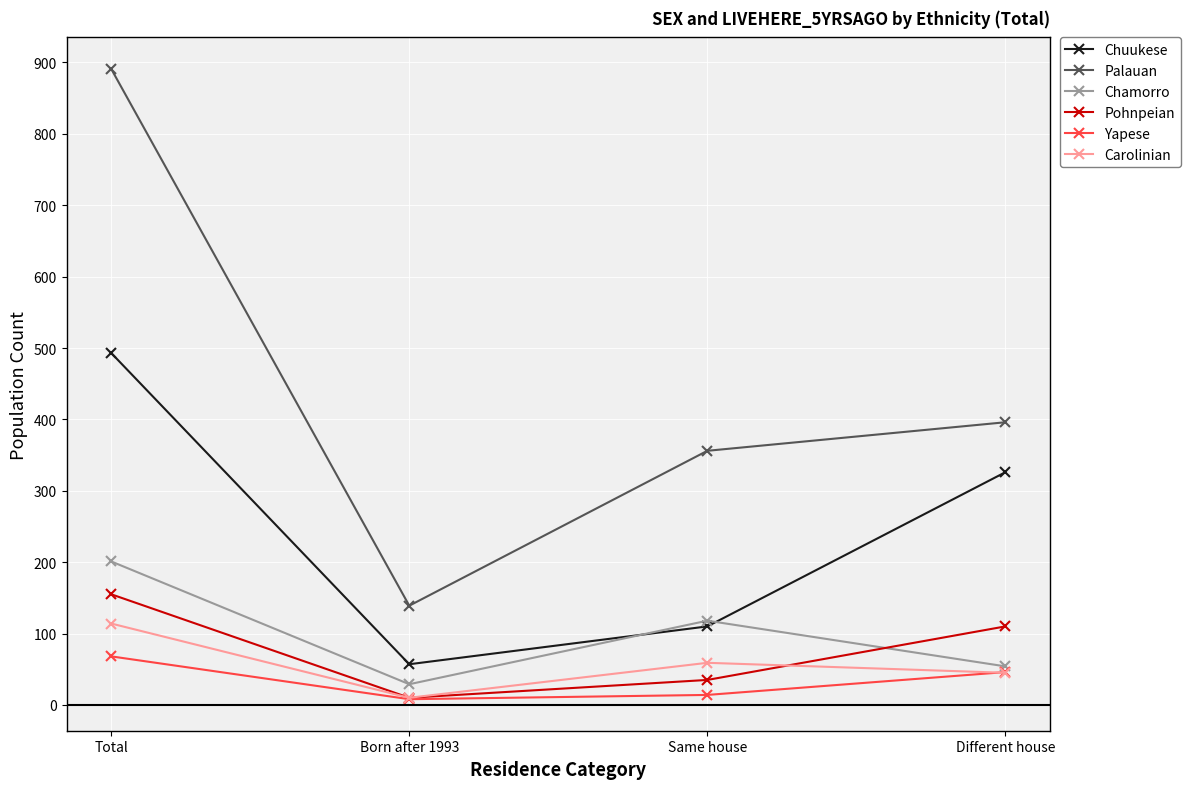

What is the label of the 3rd point from the right?

Born after 1993